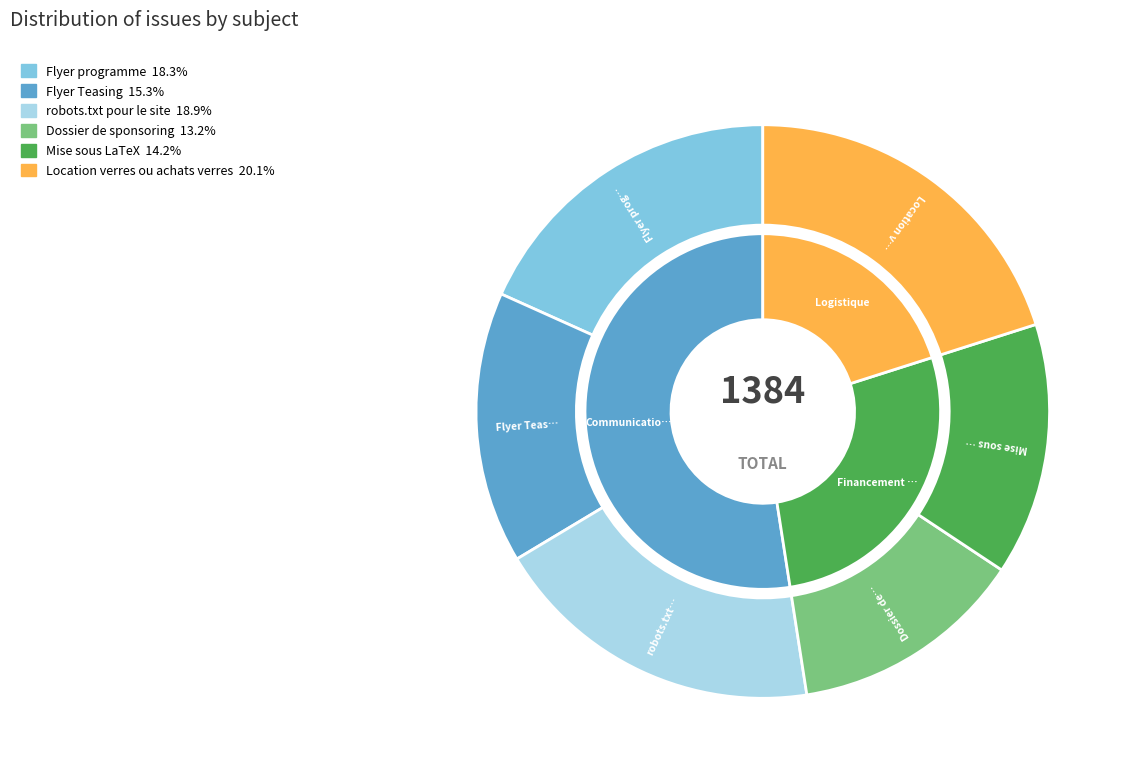

How many slices are in this pie chart?

6